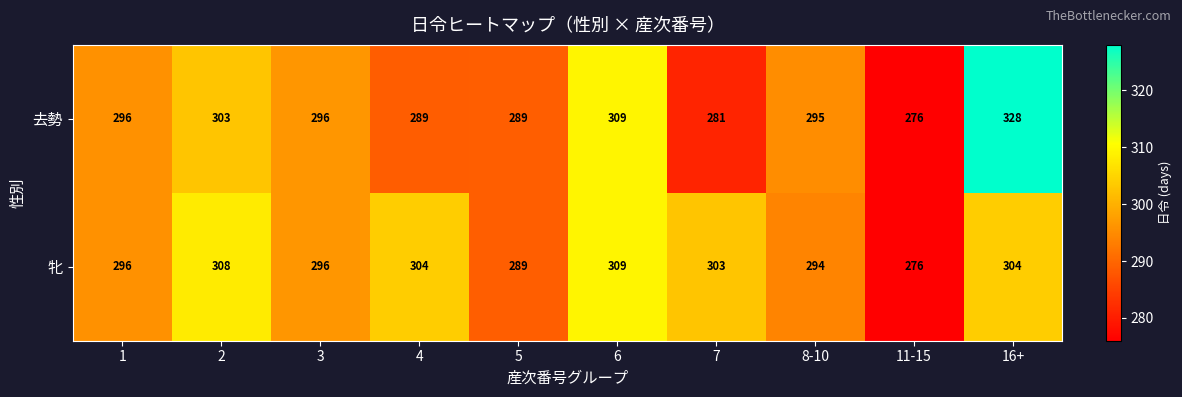

Reading right to left, list all the values displayed in this chart.

去勢: 16+=328	11-15=276	8-10=295	7=281	6=309	5=289	4=289	3=296	2=303	1=296
牝: 16+=304	11-15=276	8-10=294	7=303	6=309	5=289	4=304	3=296	2=308	1=296